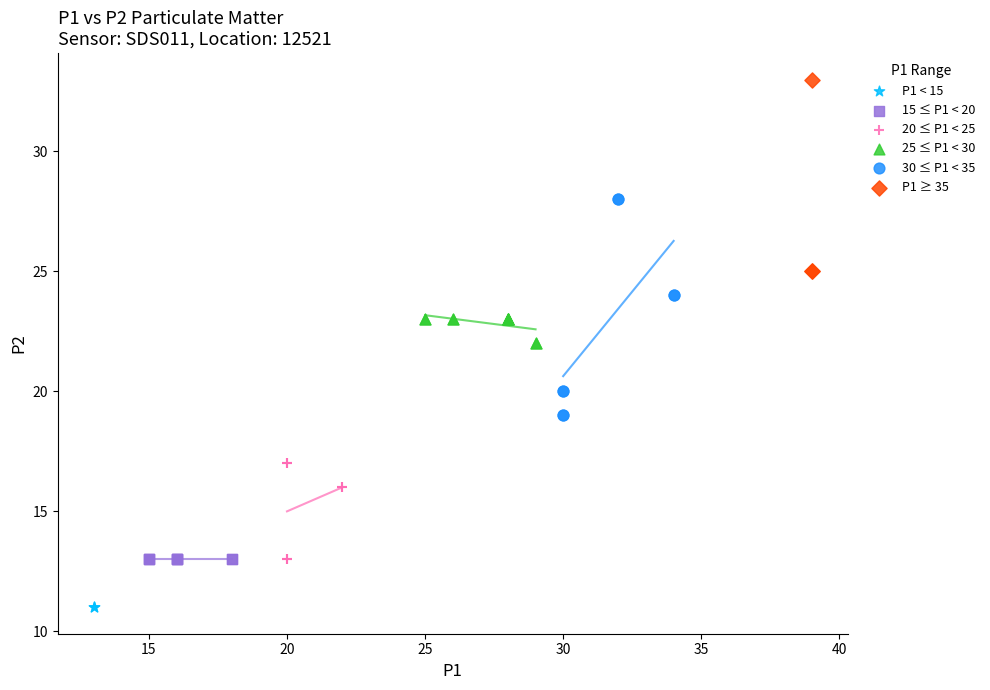

What are all the series names shown in the legend?

P1 < 15, 15 ≤ P1 < 20, 20 ≤ P1 < 25, 25 ≤ P1 < 30, 30 ≤ P1 < 35, P1 ≥ 35